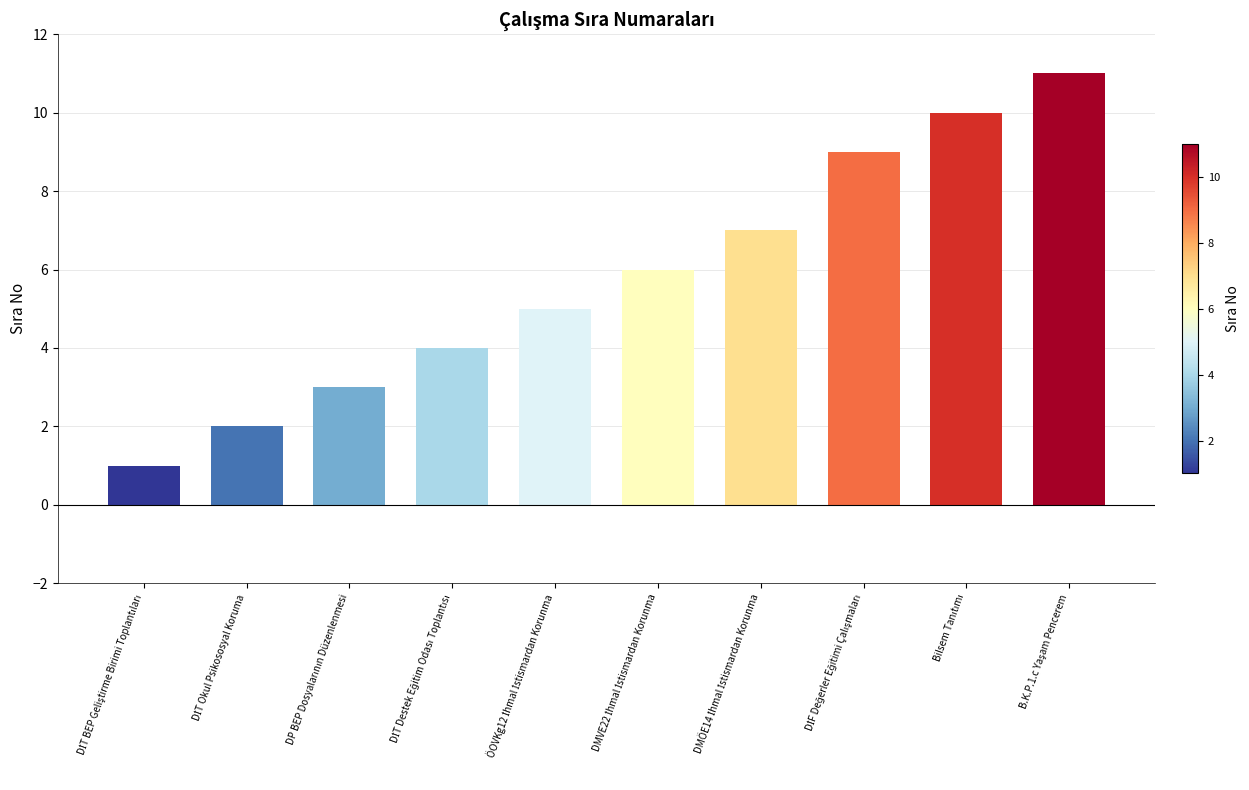

What is the sum of all values?

58